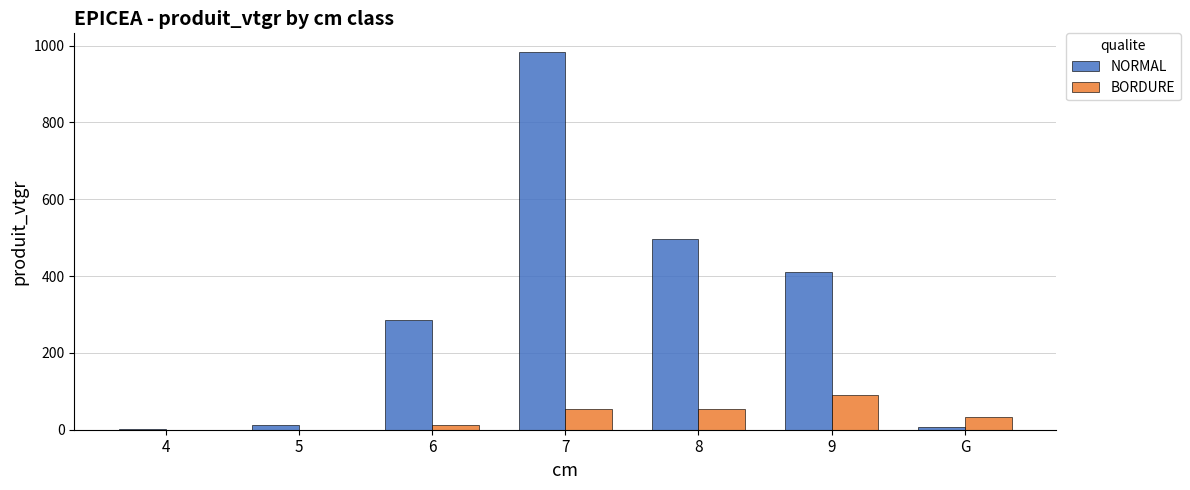

Which series changed the most between 6 and 7?

NORMAL